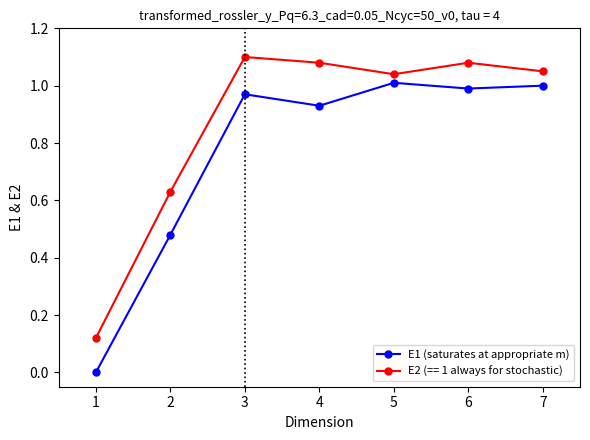

What is the sum of all E1 (saturates at appropriate m) values?

5.4